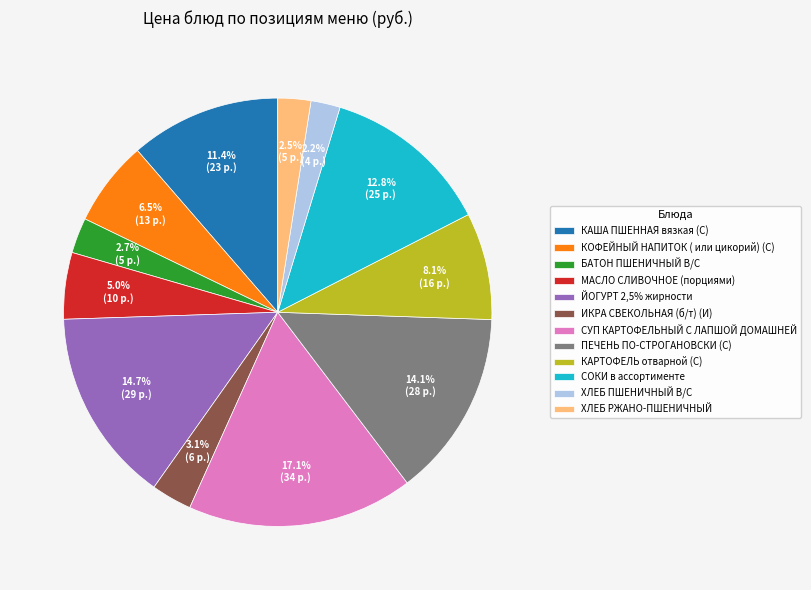

Between ПЕЧЕНЬ ПО-СТРОГАНОВСКИ (С) and КАРТОФЕЛЬ отварной (С), which is larger?

ПЕЧЕНЬ ПО-СТРОГАНОВСКИ (С)